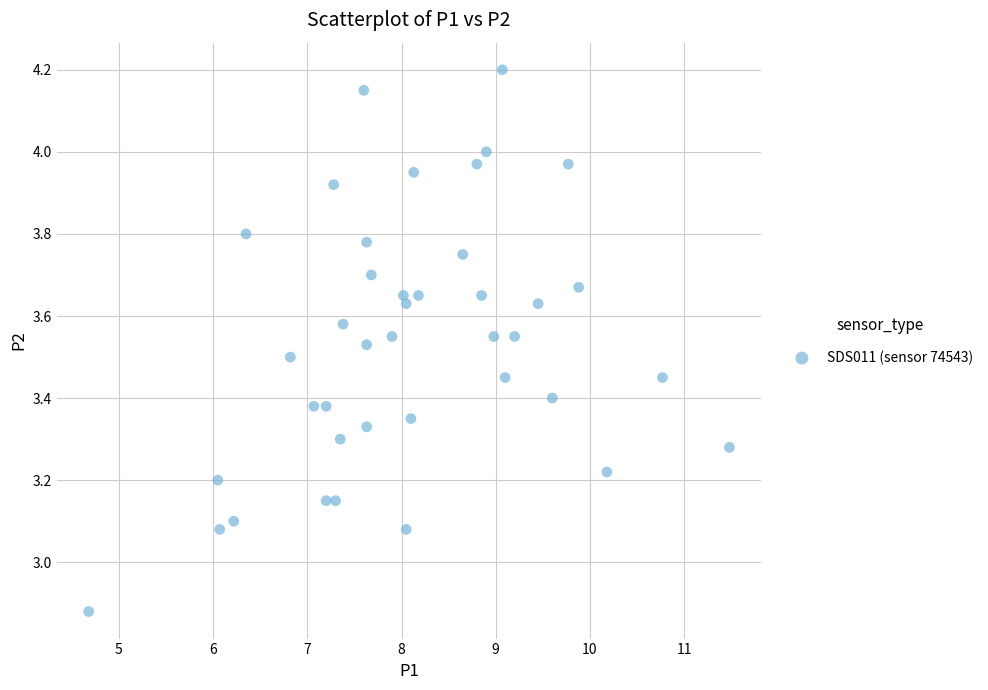

What is the range of Y values (max minus min)?

1.3